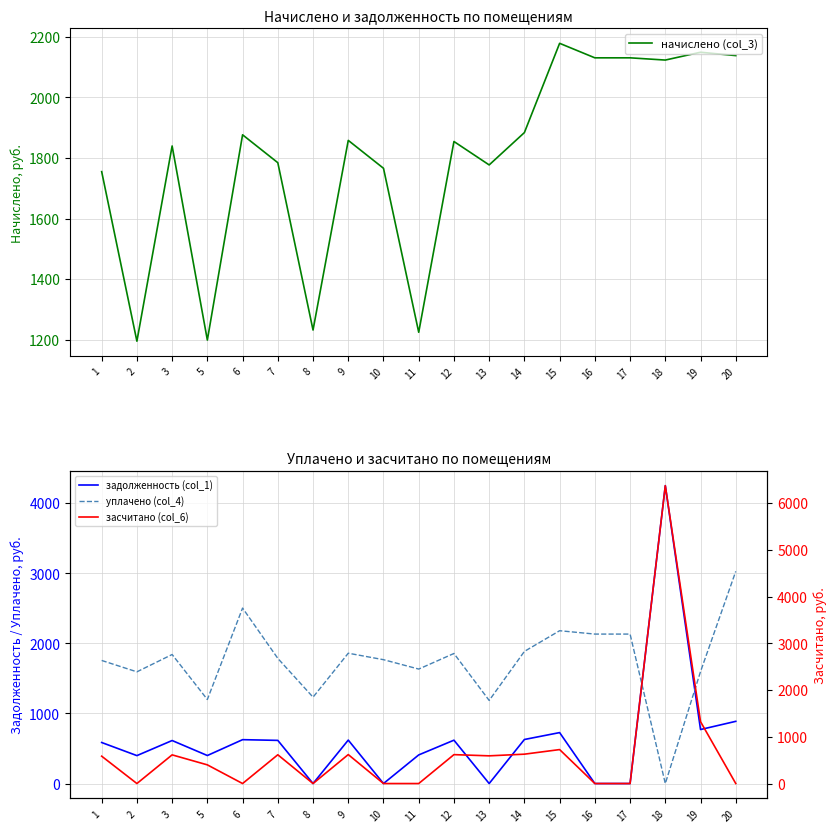

What are all the series names shown in the legend?

начислено (col_3), задолженность (col_1), уплачено (col_4), засчитано (col_6)